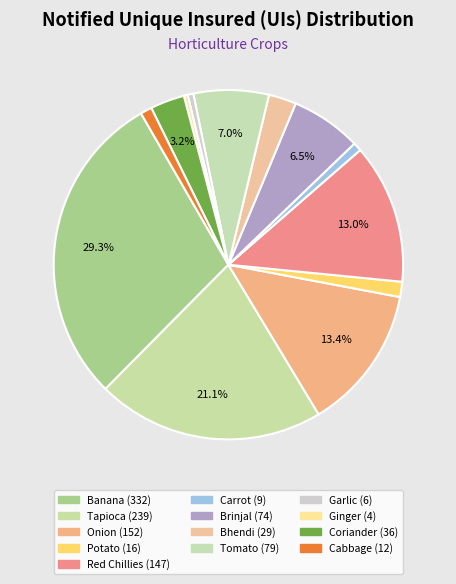

What is the largest slice in the pie chart?

Banana